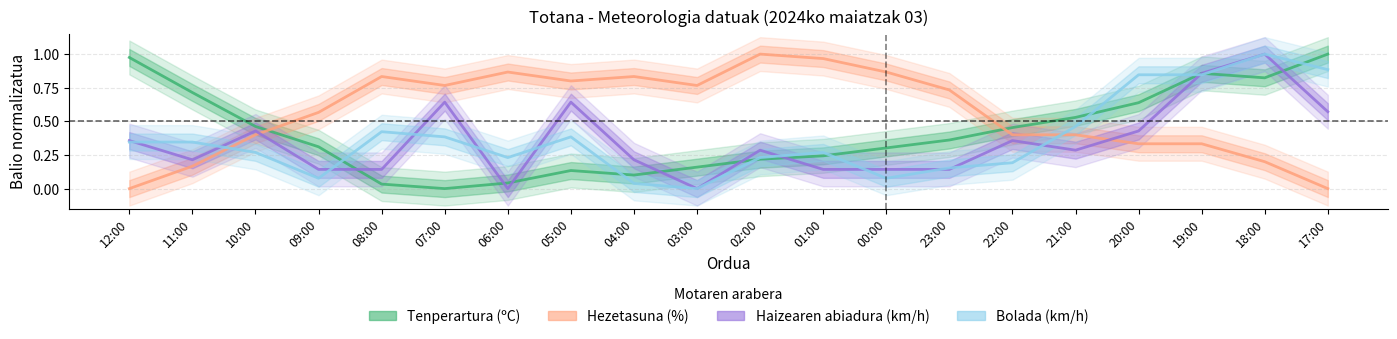

Rank the categories by Hezetasuna (%) value from lowest to highest.

12:00, 17:00, 11:00, 18:00, 20:00, 19:00, 10:00, 22:00, 21:00, 09:00, 23:00, 07:00, 03:00, 05:00, 08:00, 04:00, 06:00, 00:00, 01:00, 02:00